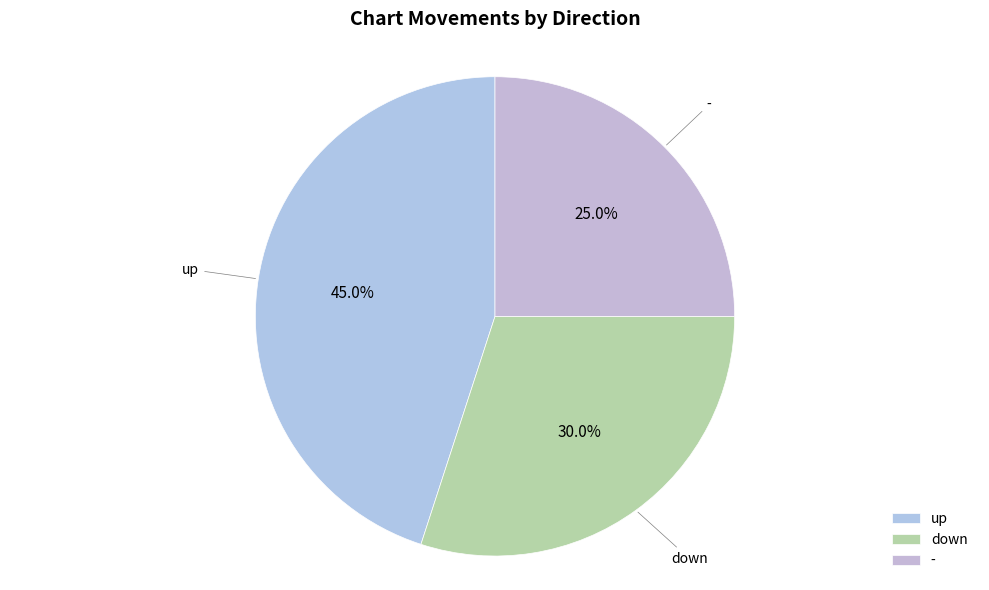

What percentage is the up slice, to the nearest percent?

45%